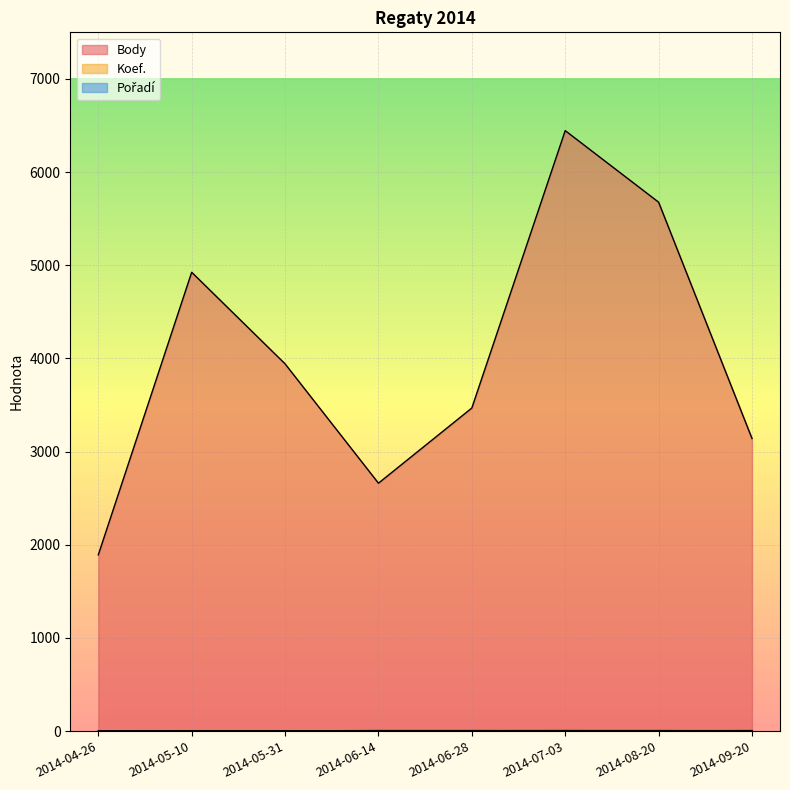

What is the value of the Pořadí point at the 1st from the left?

1